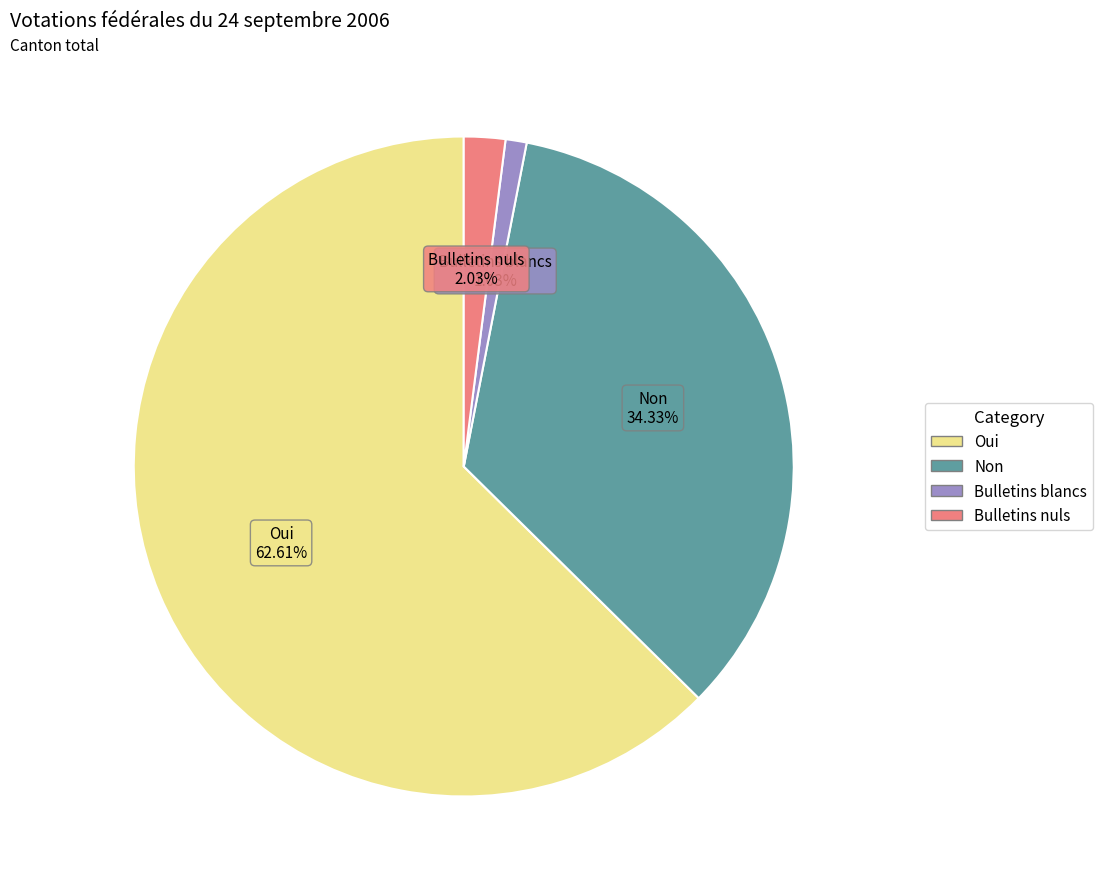

Is there a majority slice in this chart?

Yes